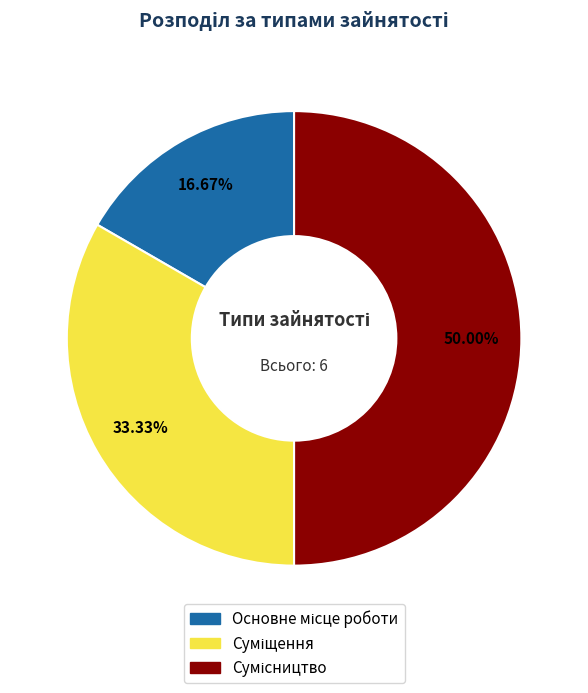

How many slices are in this pie chart?

3